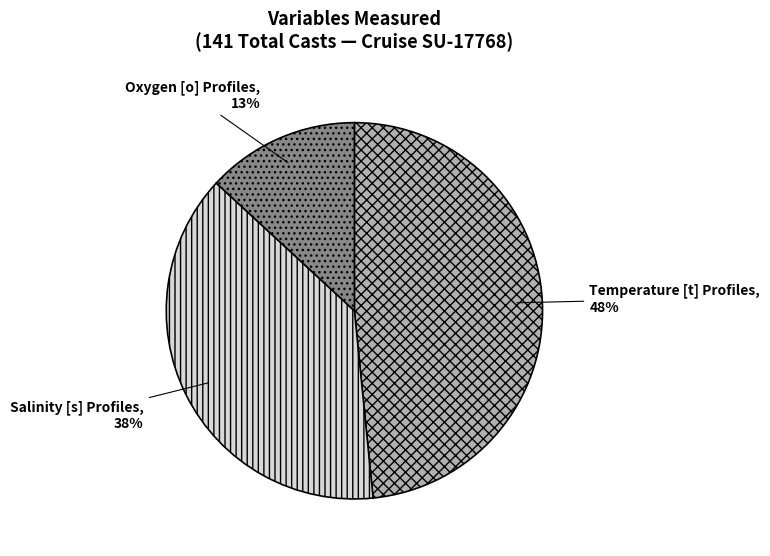

Which category has the smallest portion of the pie?

Oxygen [o] Profiles